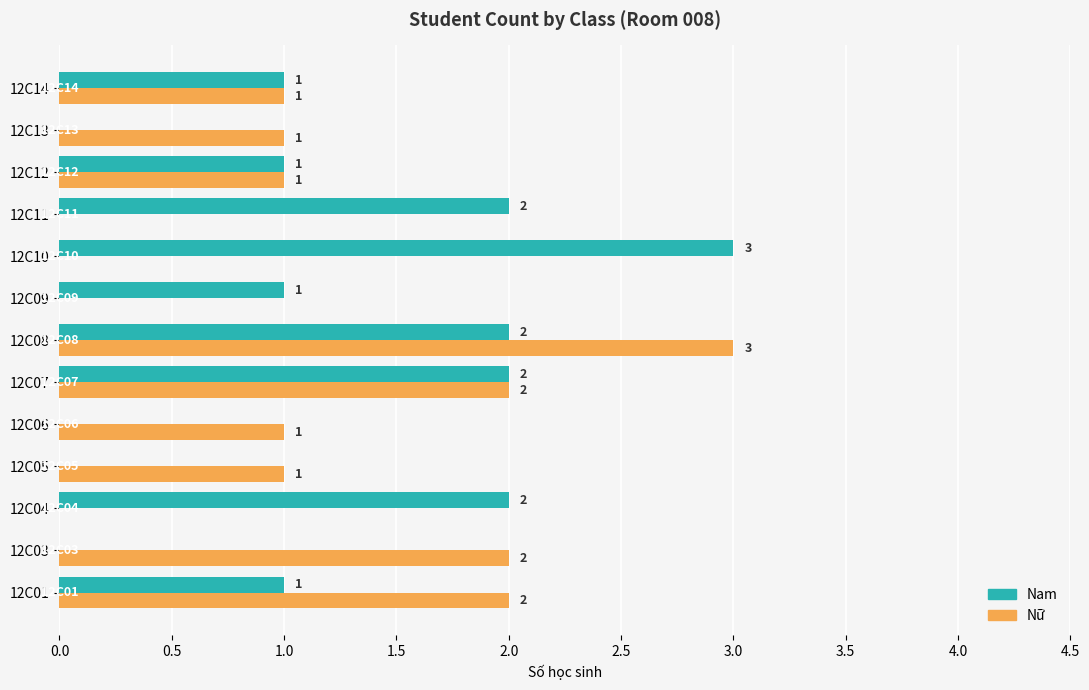

Which series changed the most between 12C08 and 12C14?

Nữ